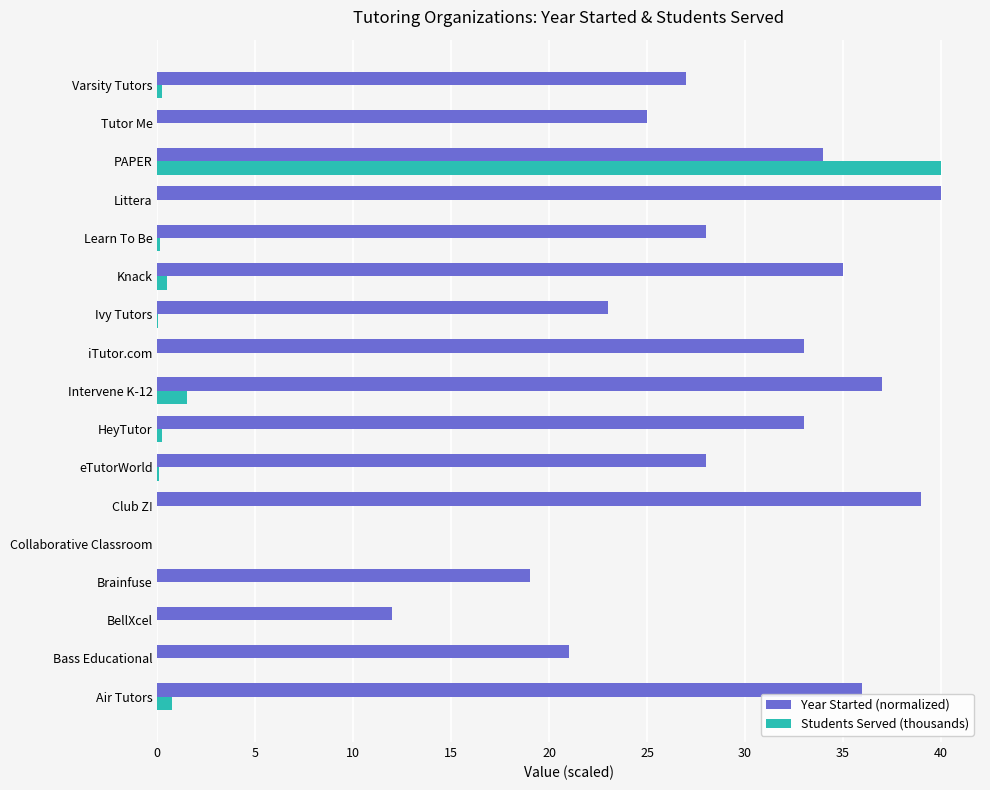

What is the sum of all Students Served (thousands) values?

43.5